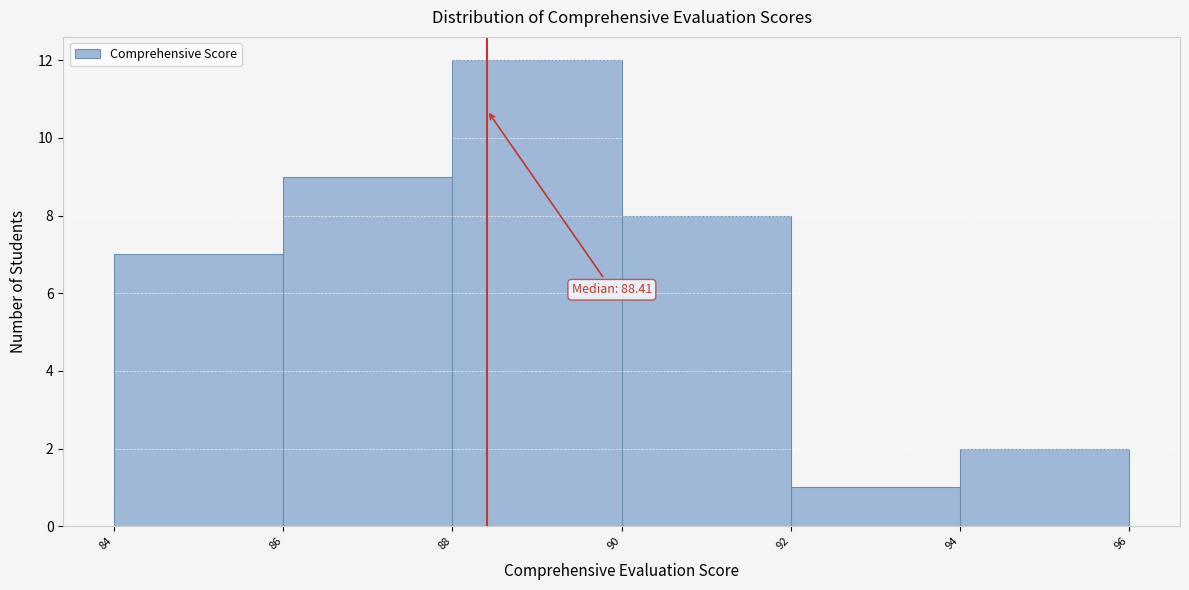

Over which range of the x-axis is the bar tallest?

88 to 90